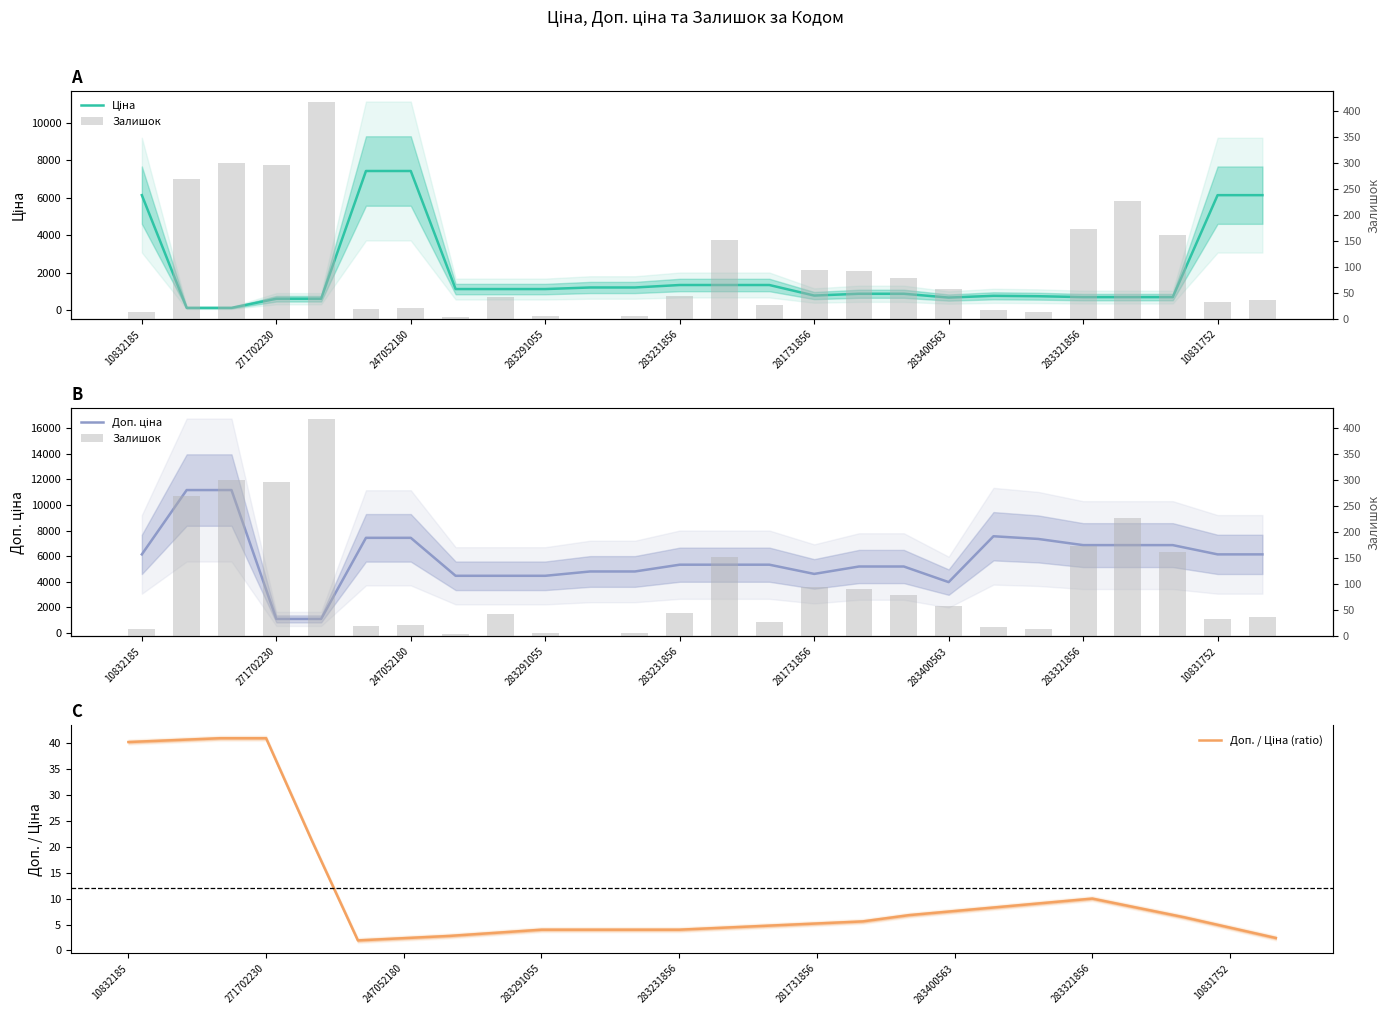

Count the number of data series in this chart.

4